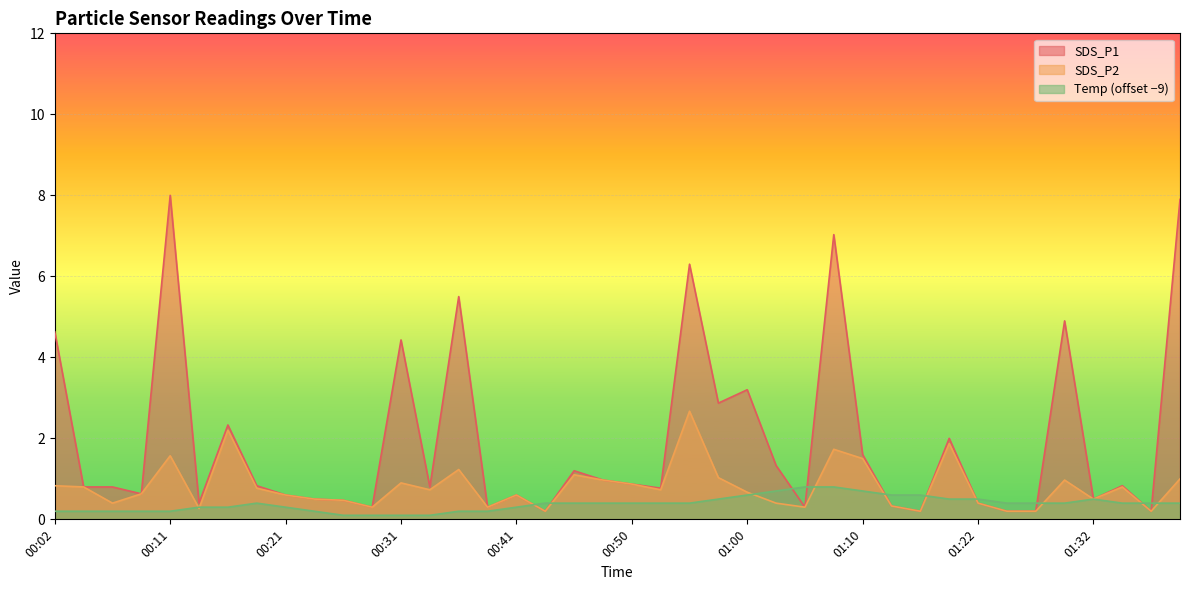

Which has a higher value, 01:13 or 01:07?

01:07